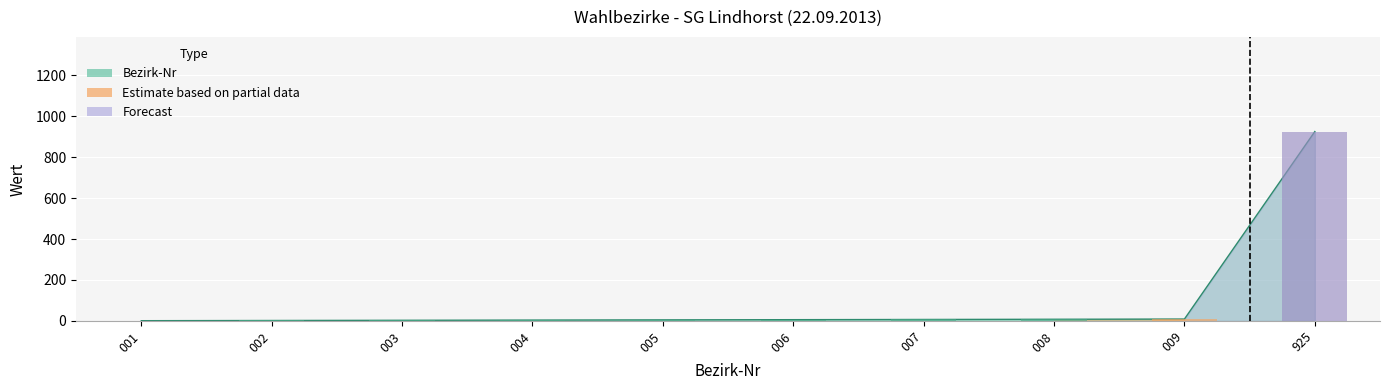

Reading right to left, transcribe all the data shown in this chart.

925=925	009=9	008=8	007=7	006=6	005=5	004=4	003=3	002=2	001=1